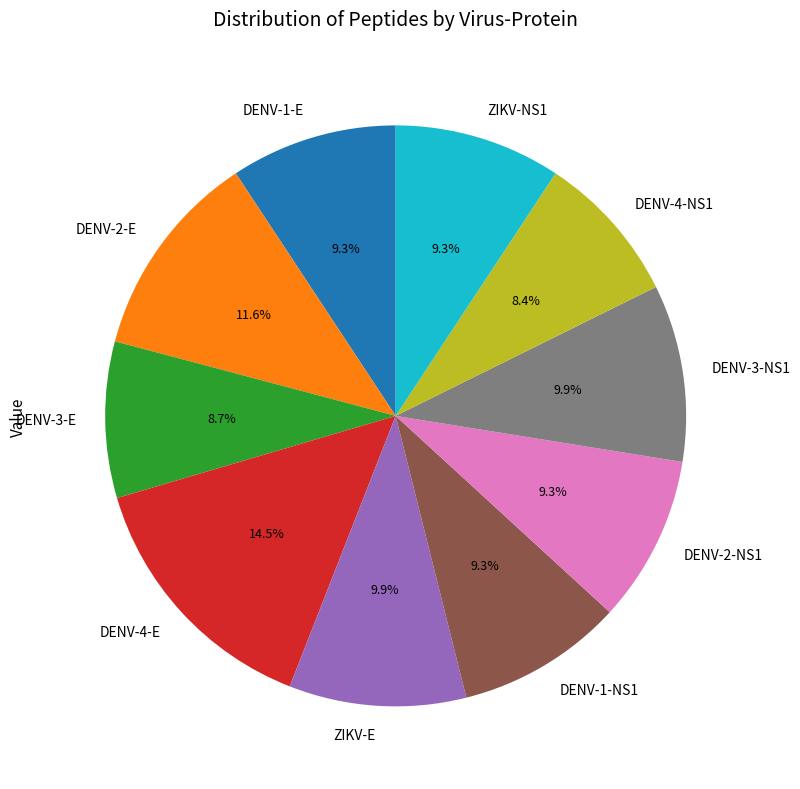

To the nearest percent, what is the combined percentage of DENV-4-E and DENV-3-E?

23%